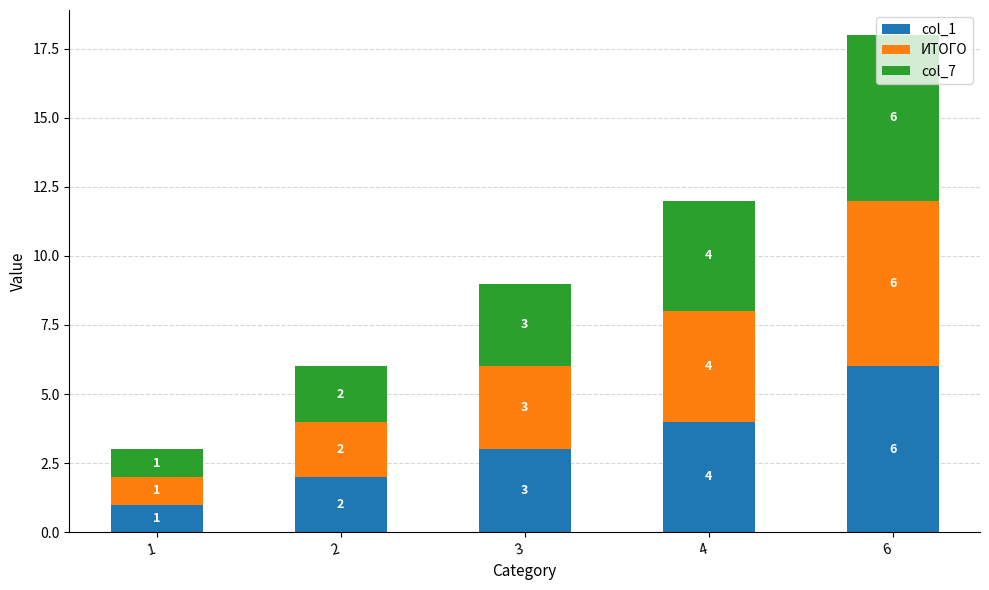

How many col_1 values are between 2 and 4?

3